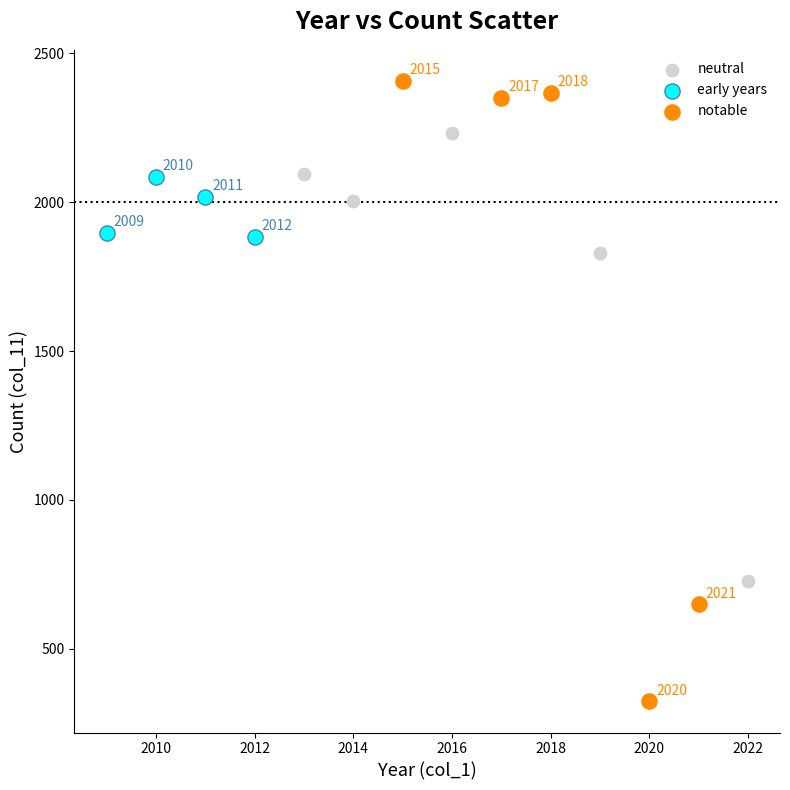

Which series contains the lowest Y value?

notable